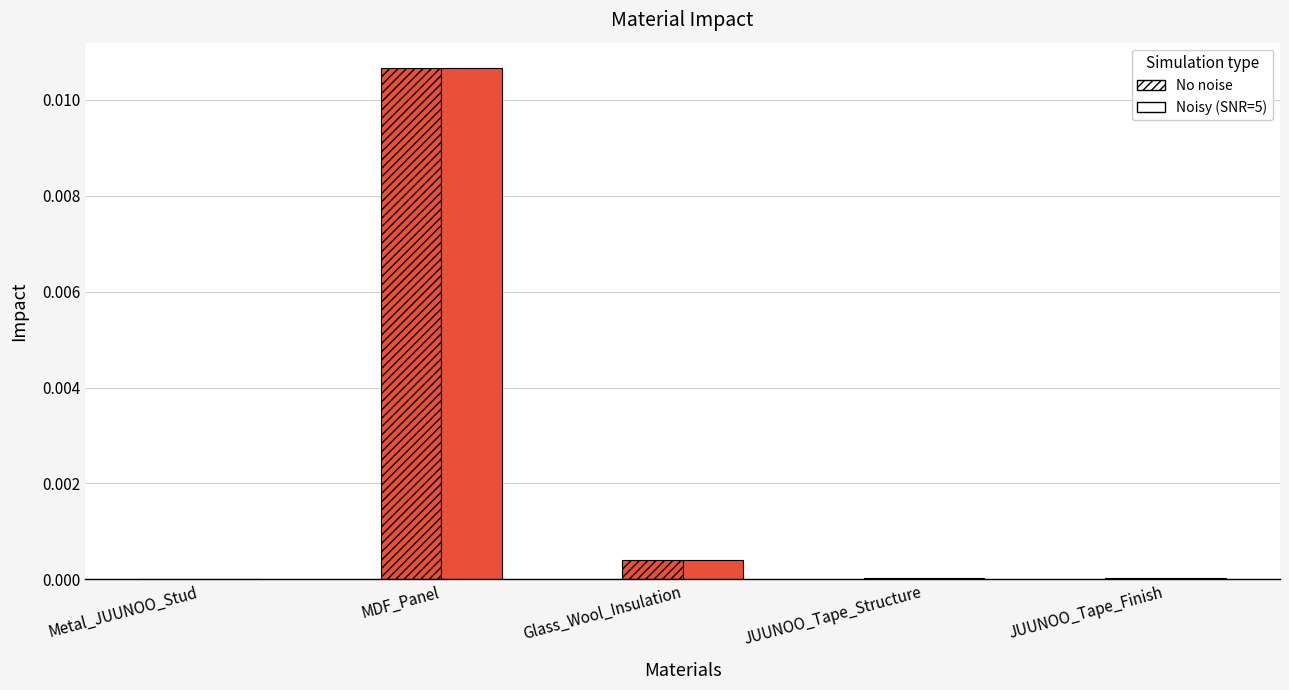

How many groups of bars are there?

5